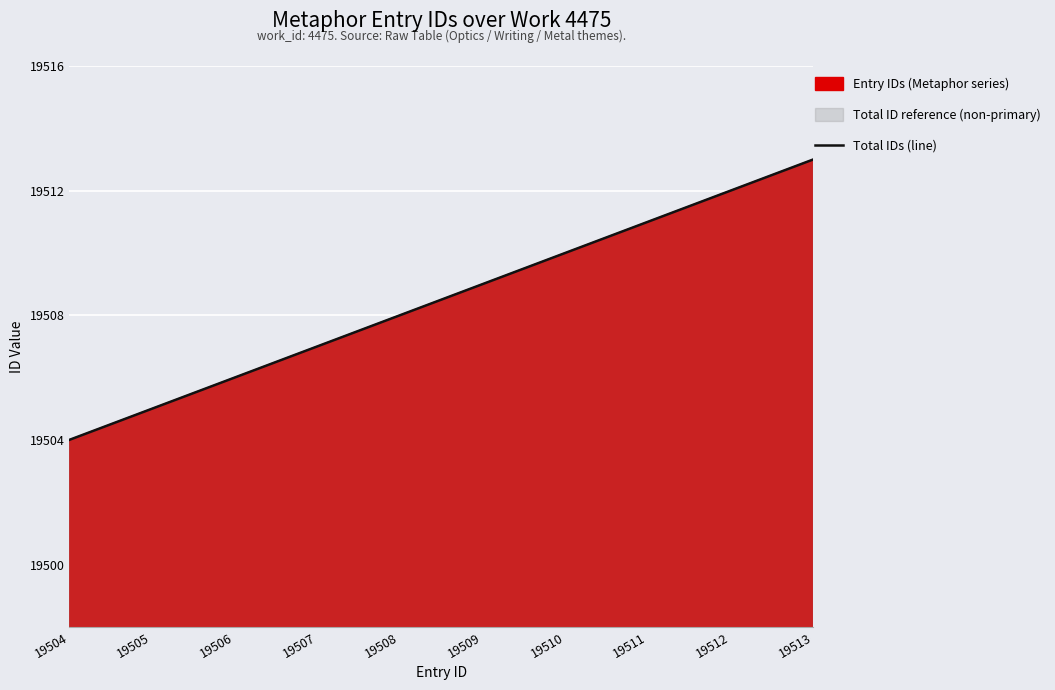

What is the sum of all values?

195085